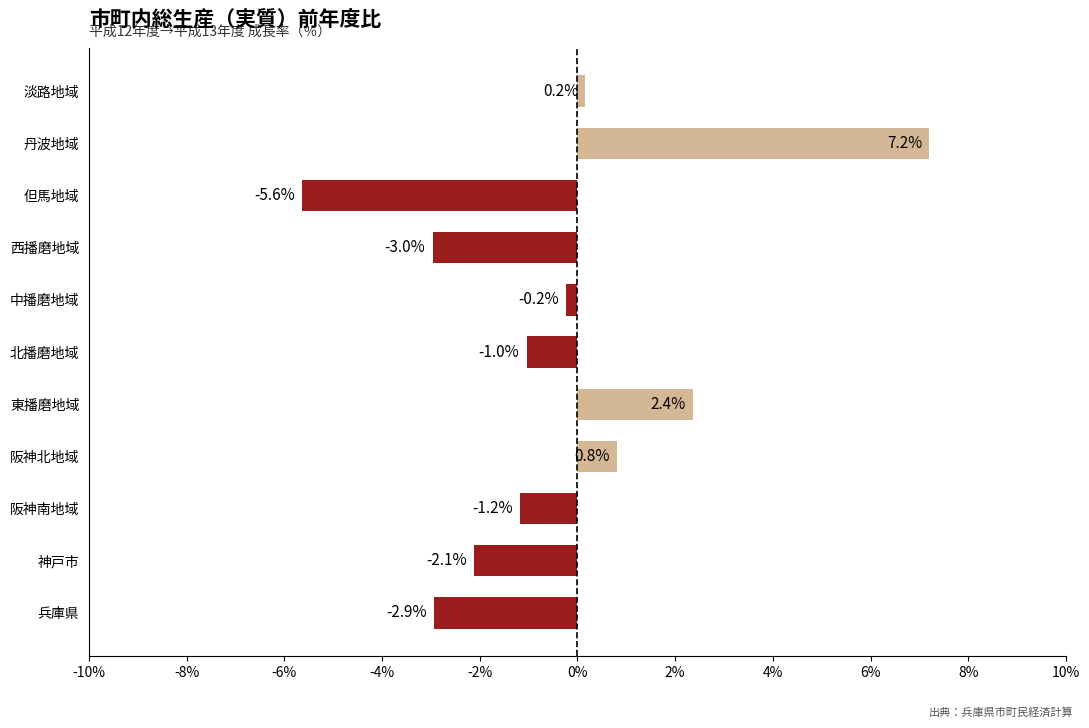

Are the bars grouped side by side (vs. stacked)?

No